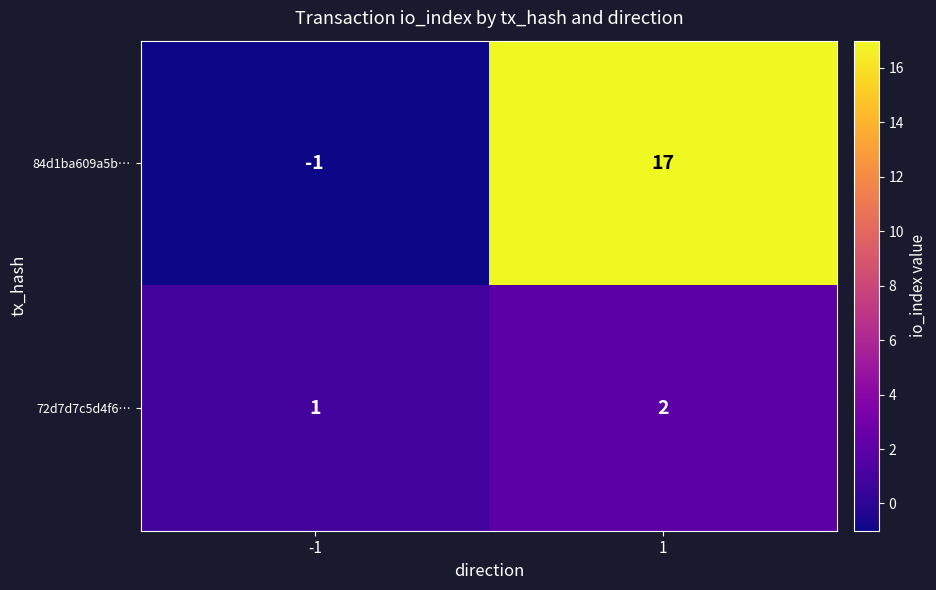

Reading left to right, extract all data points from this chart.

84d1ba609a5b…: -1=-1	1=17
72d7d7c5d4f6…: -1=1	1=2